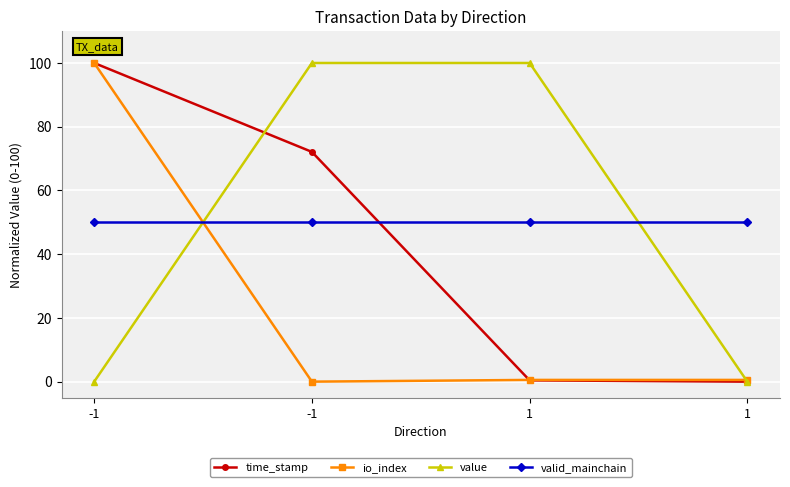

How many distinct data groups are displayed?

4